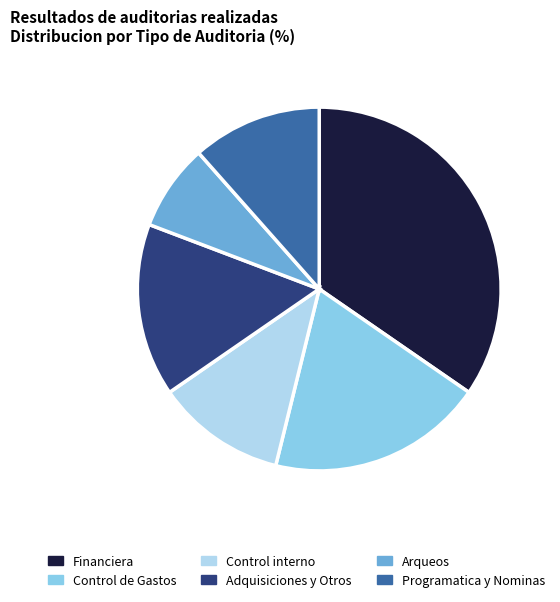

Count the number of slices in the pie.

6